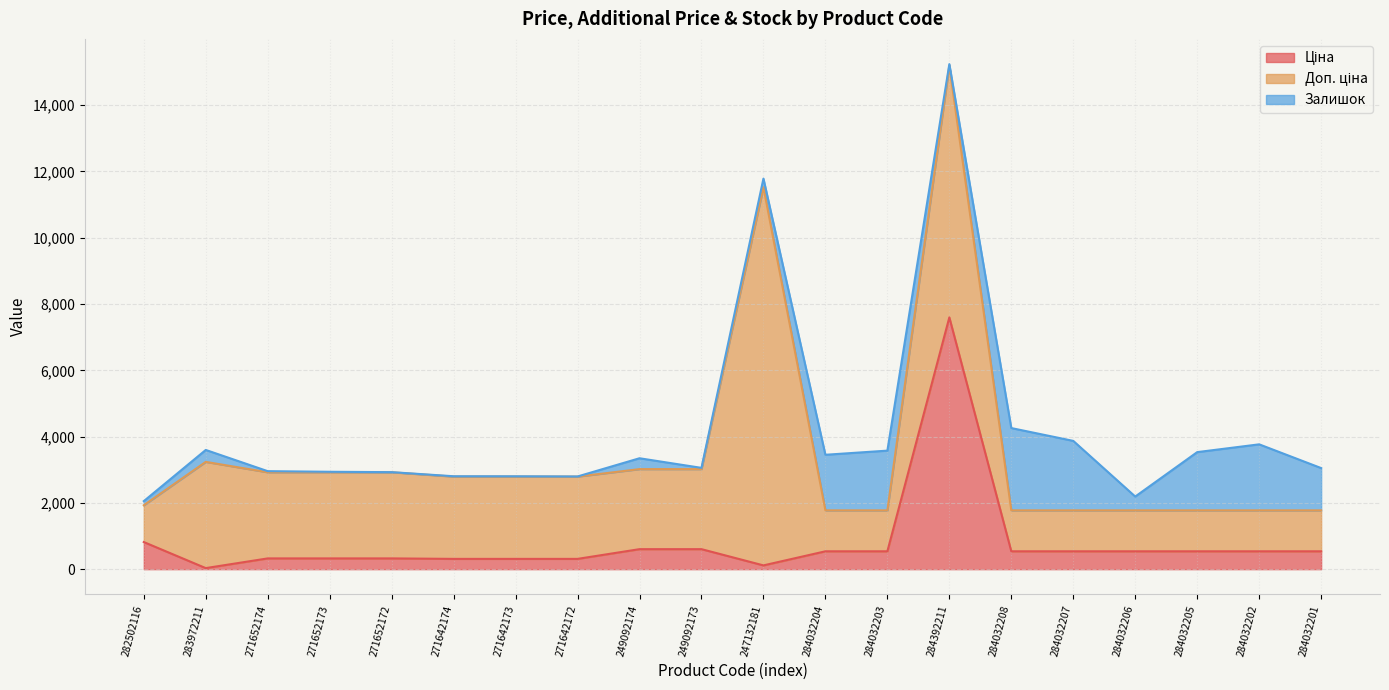

Reading left to right, what are all the values shown in this chart?

Ціна: 818.5	32.0	324.8	324.8	324.8	310.3	310.3	310.3	603.7	603.7	114.1	539.0	539.0	7596.5	539.0	539.0	539.0	539.0	539.0	539.0
Доп. ціна: 1109.2	3205.0	2598.3	2598.3	2598.3	2482.4	2482.4	2482.4	2414.8	2414.8	11410.0	1235.4	1235.4	7596.5	1235.4	1235.4	1235.4	1235.4	1235.4	1235.4
Залишок: 125.0	360.0	34.0	15.0	4.0	11.0	10.0	4.0	328.0	38.0	260.0	1677.0	1802.0	44.0	2483.0	2096.0	417.0	1757.0	1992.0	1276.0